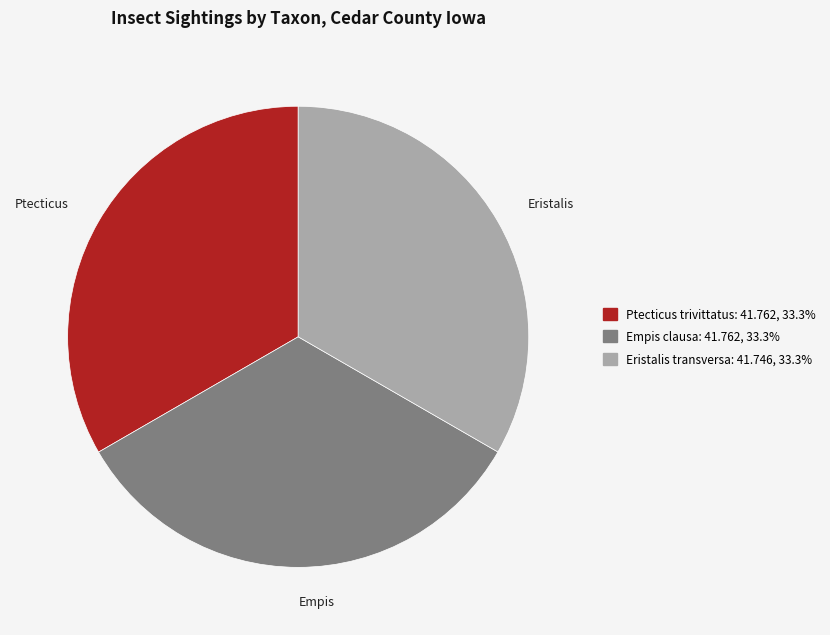

Does Eristalis transversa represent more than half of the total?

No